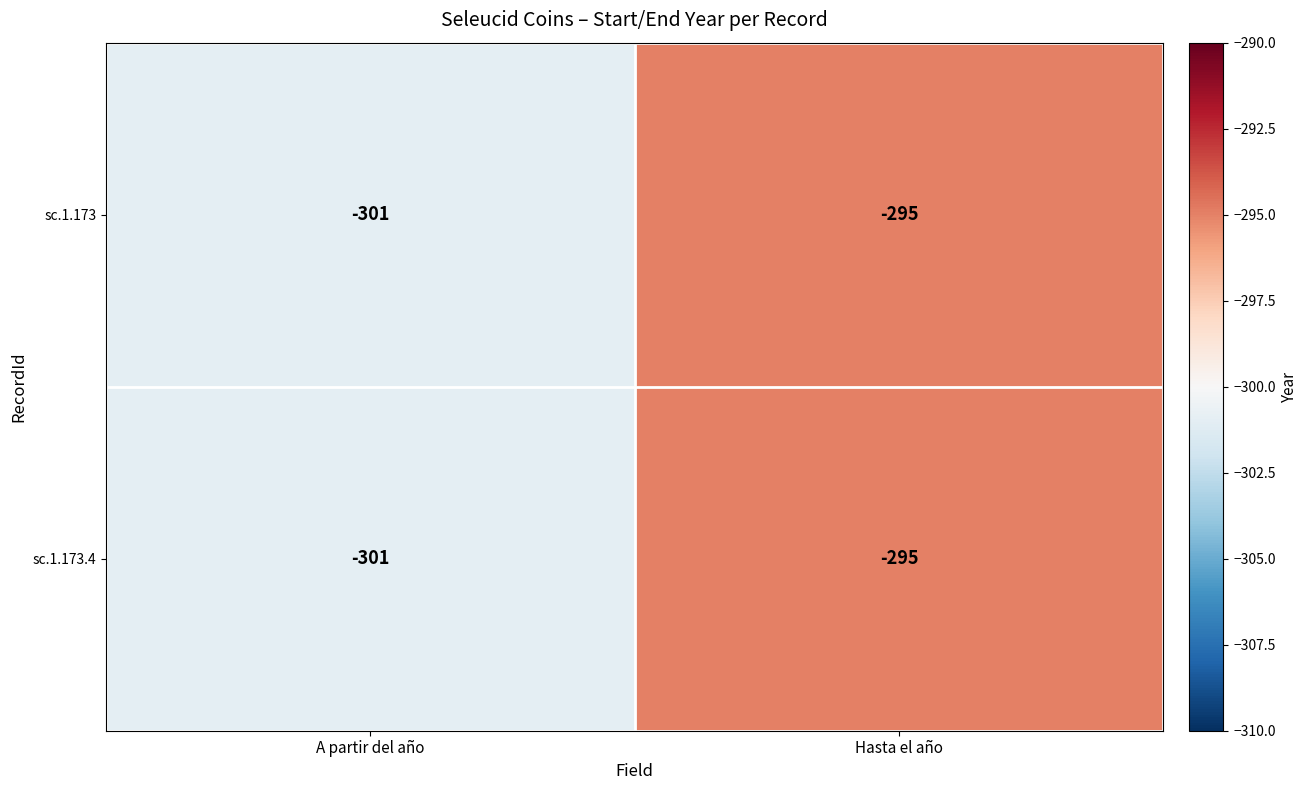

What is the minimum value shown in the chart?

-301